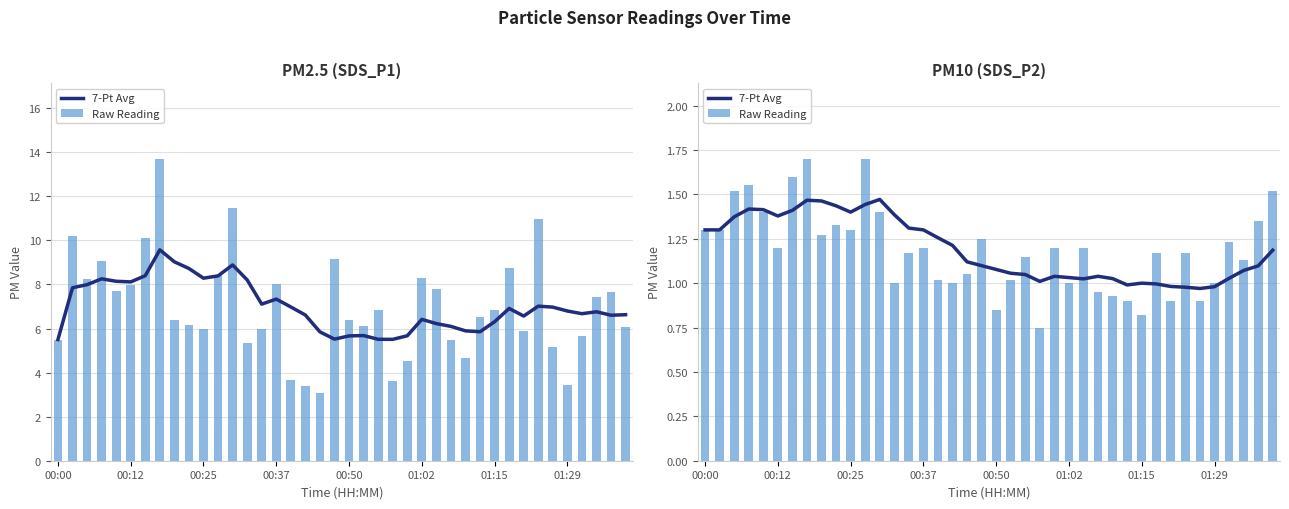

Rank the series at 27 from highest to lowest value.

7-Pt Avg, Raw Reading